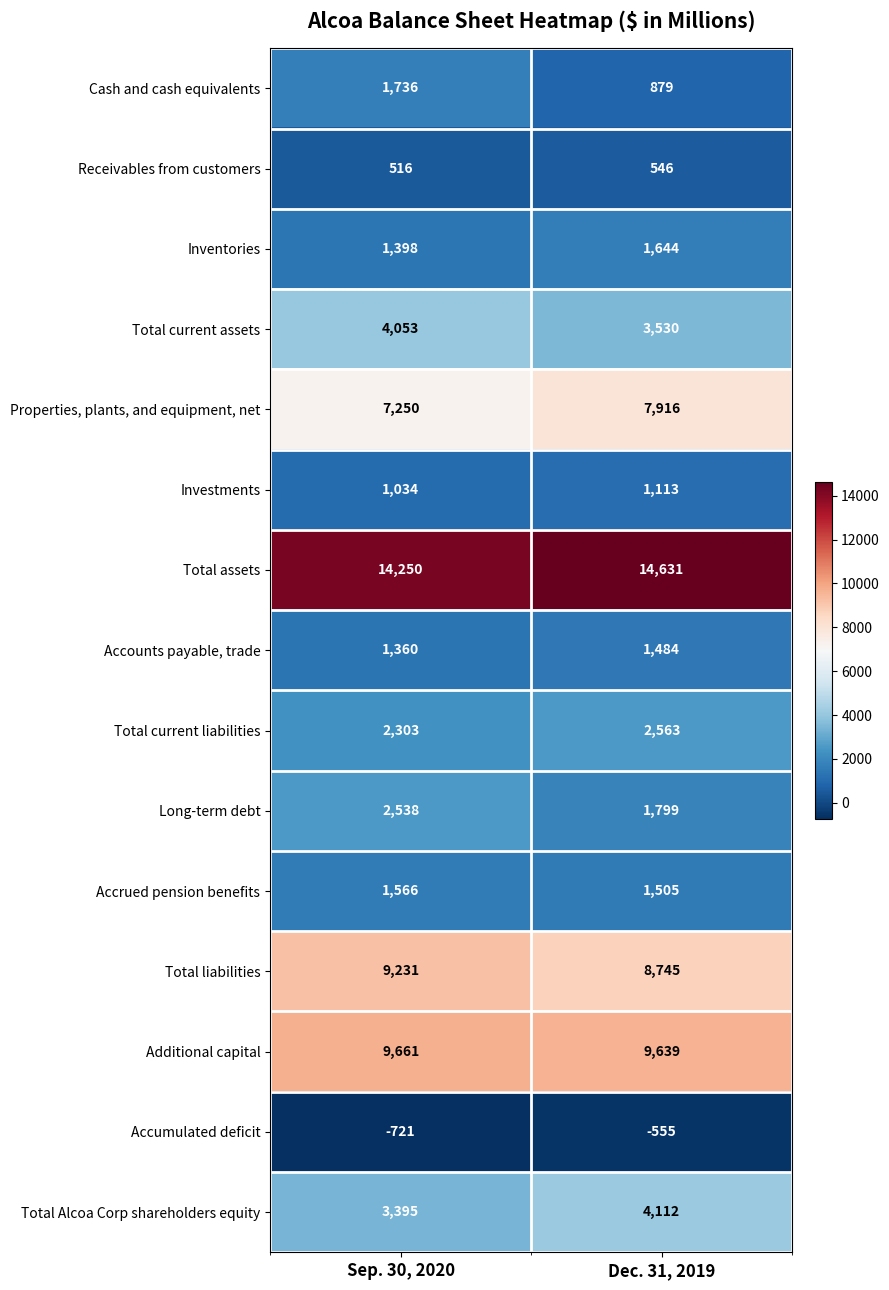

What is the minimum value shown in the chart?

-721